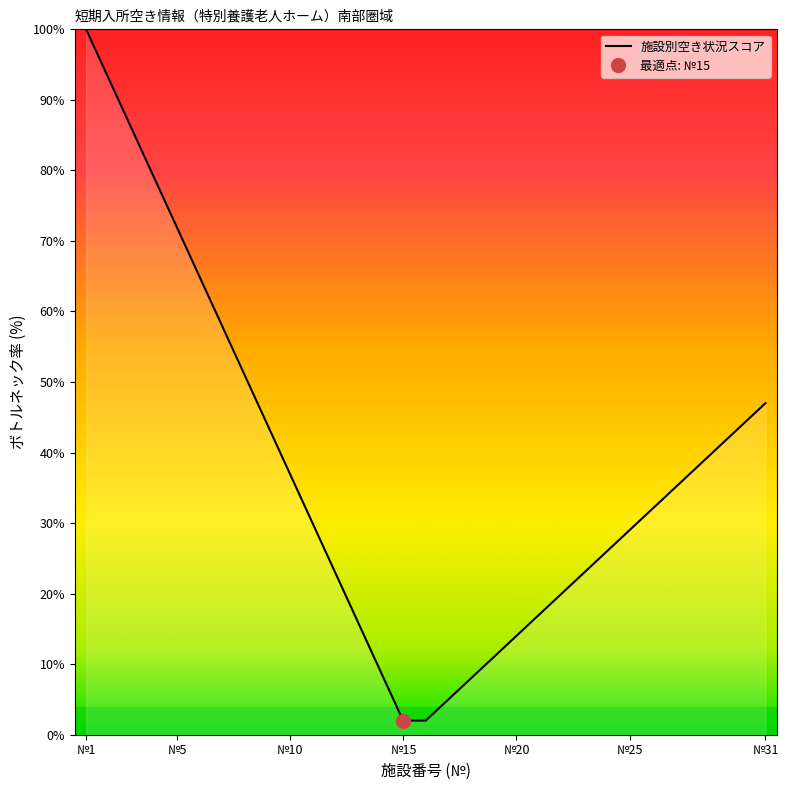

At which label does 施設別空き状況スコア reach its peak?

№1